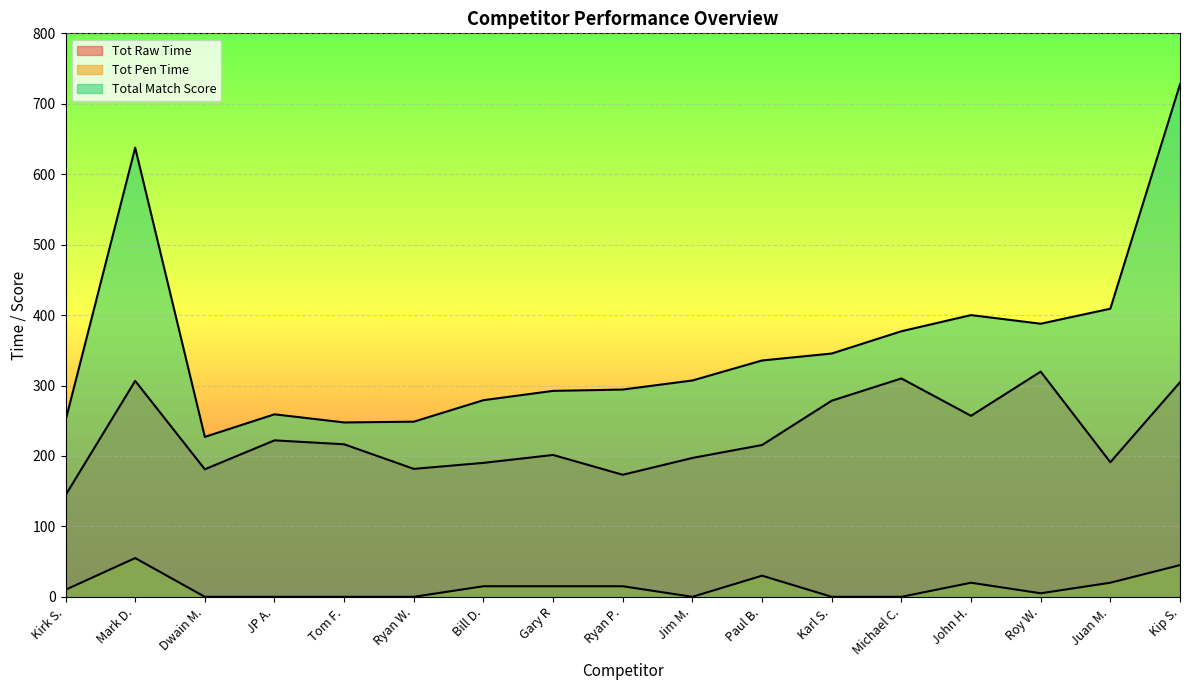

True or false: Tot Pen Time and Total Match Score cross at least once.

False